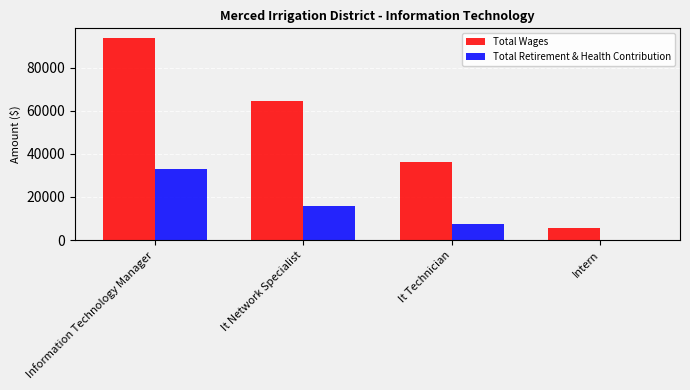

What is the approximate value of Total Wages at Information Technology Manager, to the nearest 50?

93500